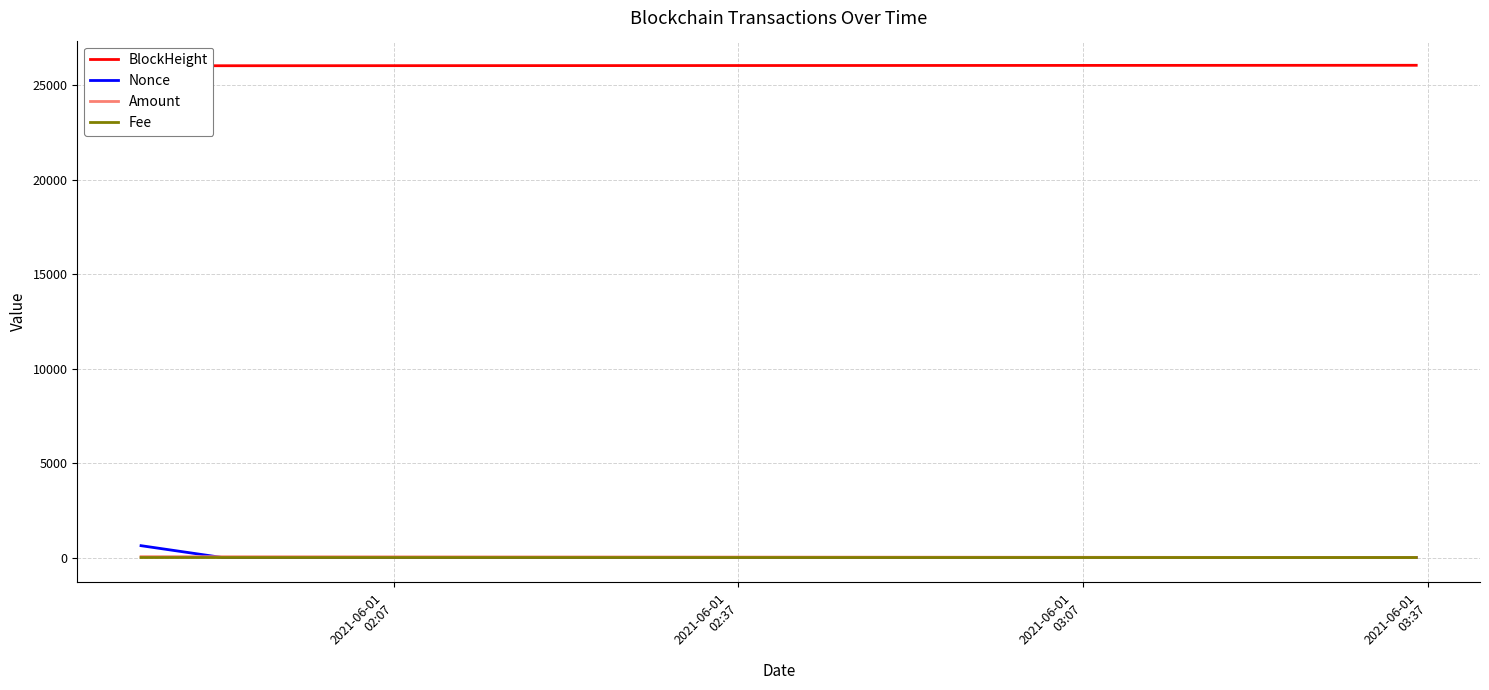

What is the label of the 3rd point from the left?

2021-06-01
03:07